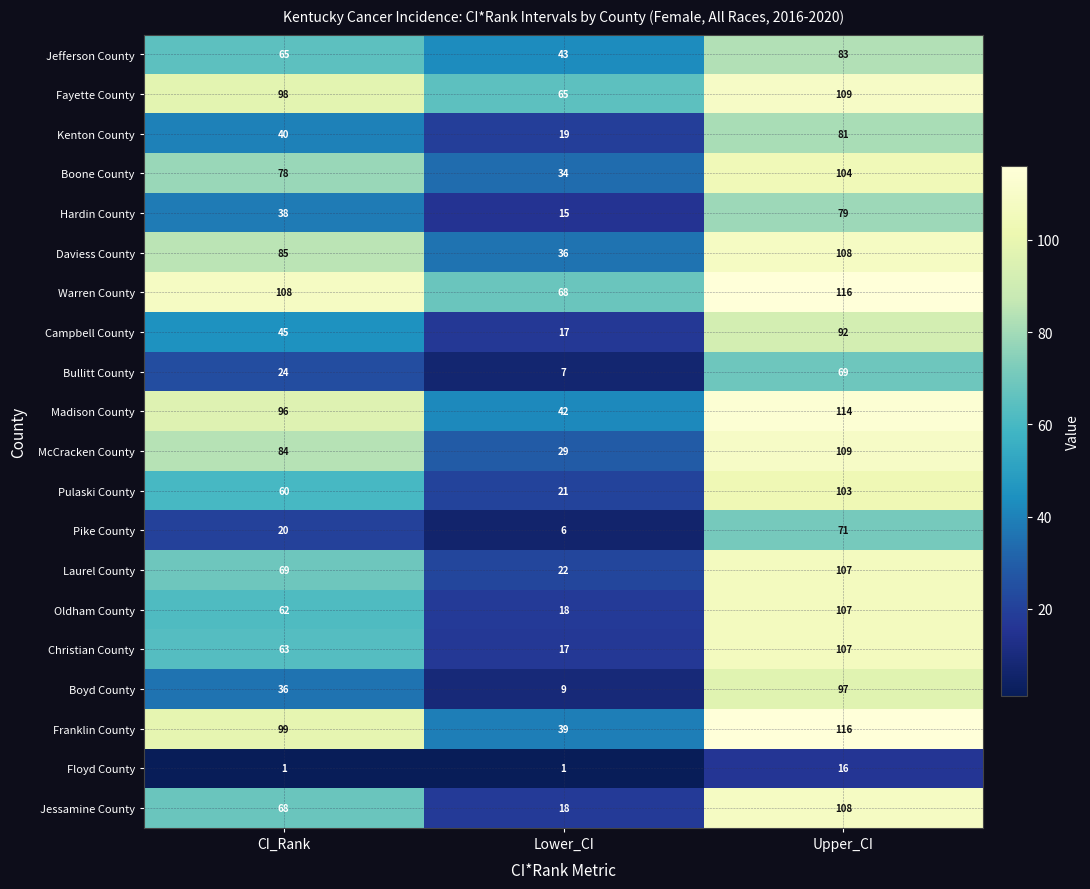

What is the sum of all McCracken County values?

222